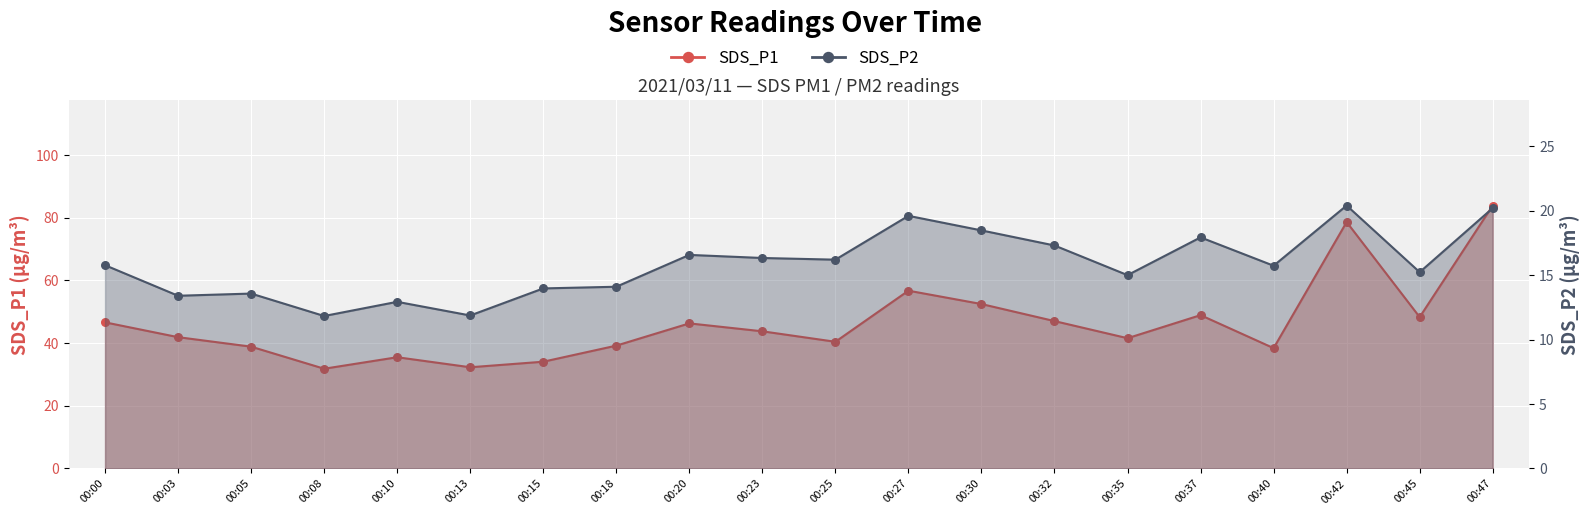

What is the total value across all series at 00:23?

60.1